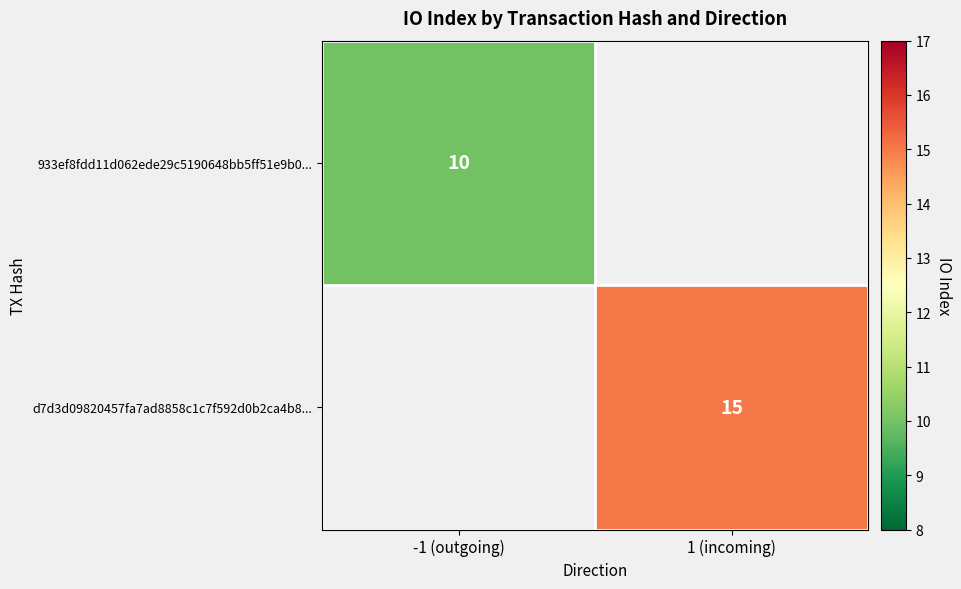

The value of 933ef8fdd11d062ede29c5190648bb5ff51e9b0... at -1 (outgoing) is 10. True or false?

True